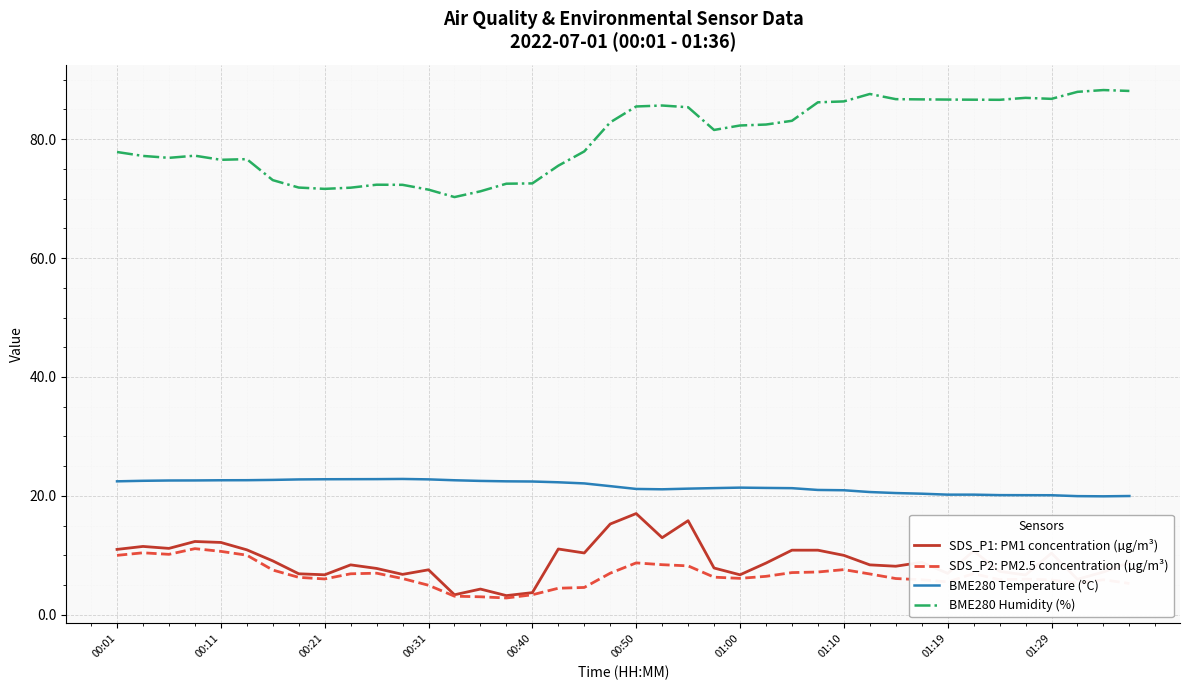

What is the maximum value shown in the chart?

88.3